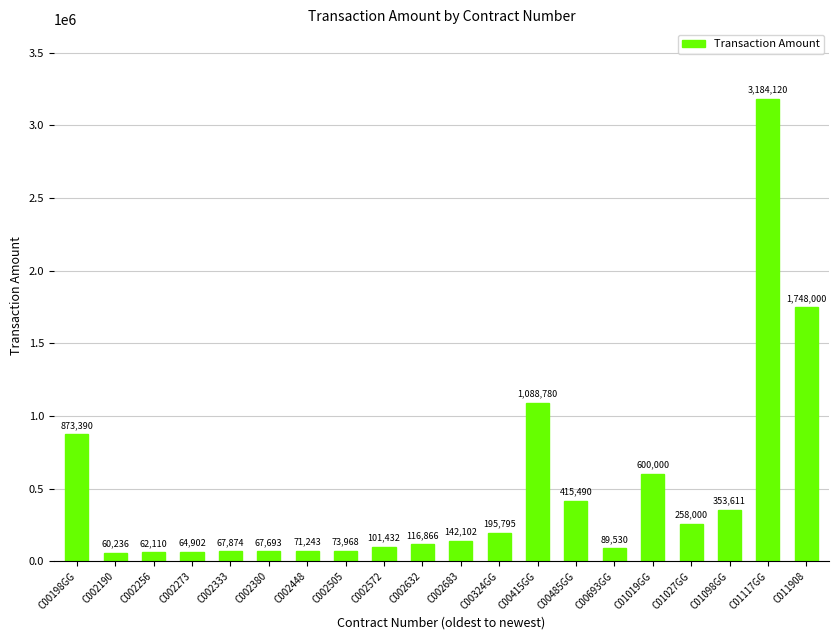

Approximately how many times larger is the value at C002380 compared to C00198GG?

0.1